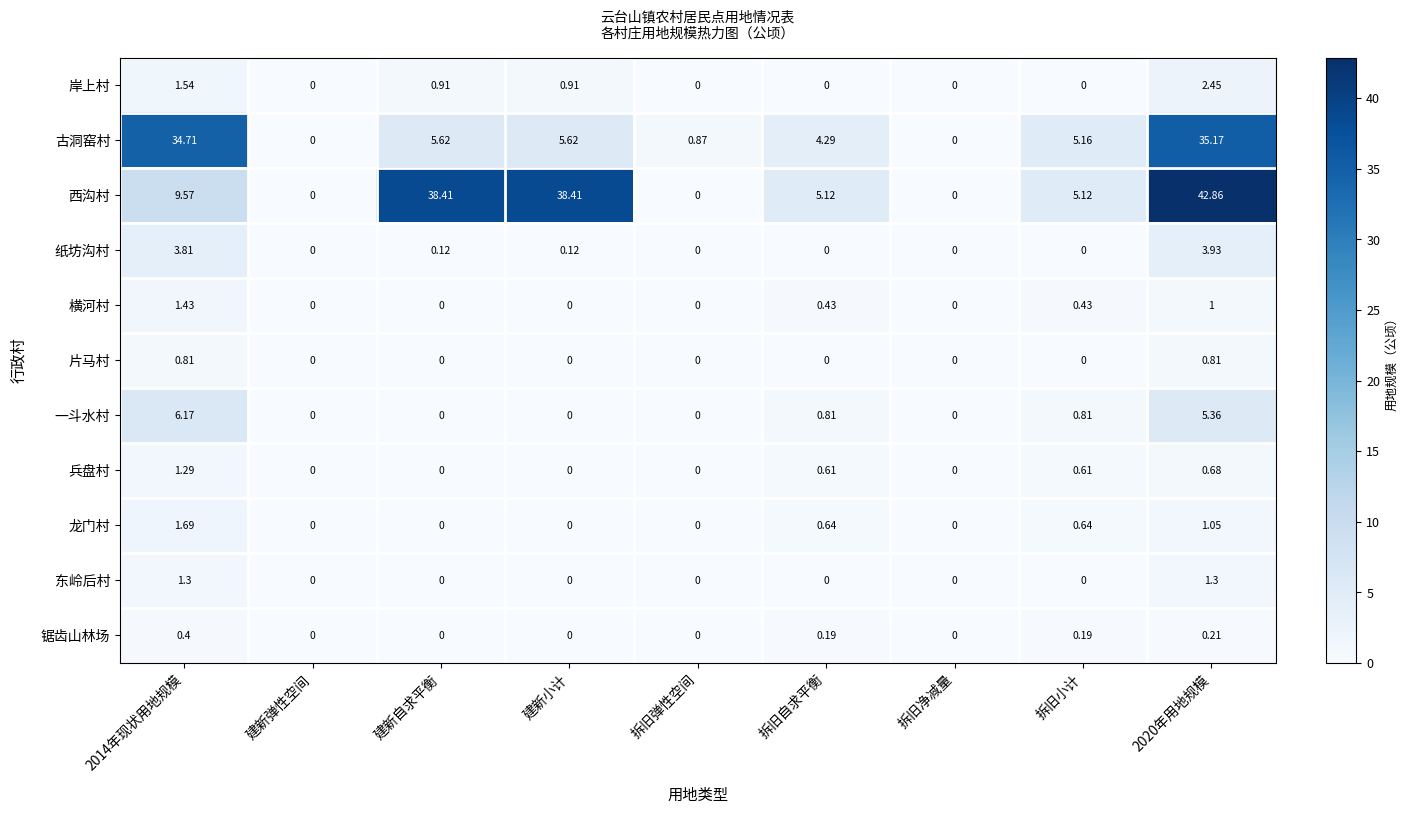

What is the total value across all series at 2014年现状用地规模?

62.7